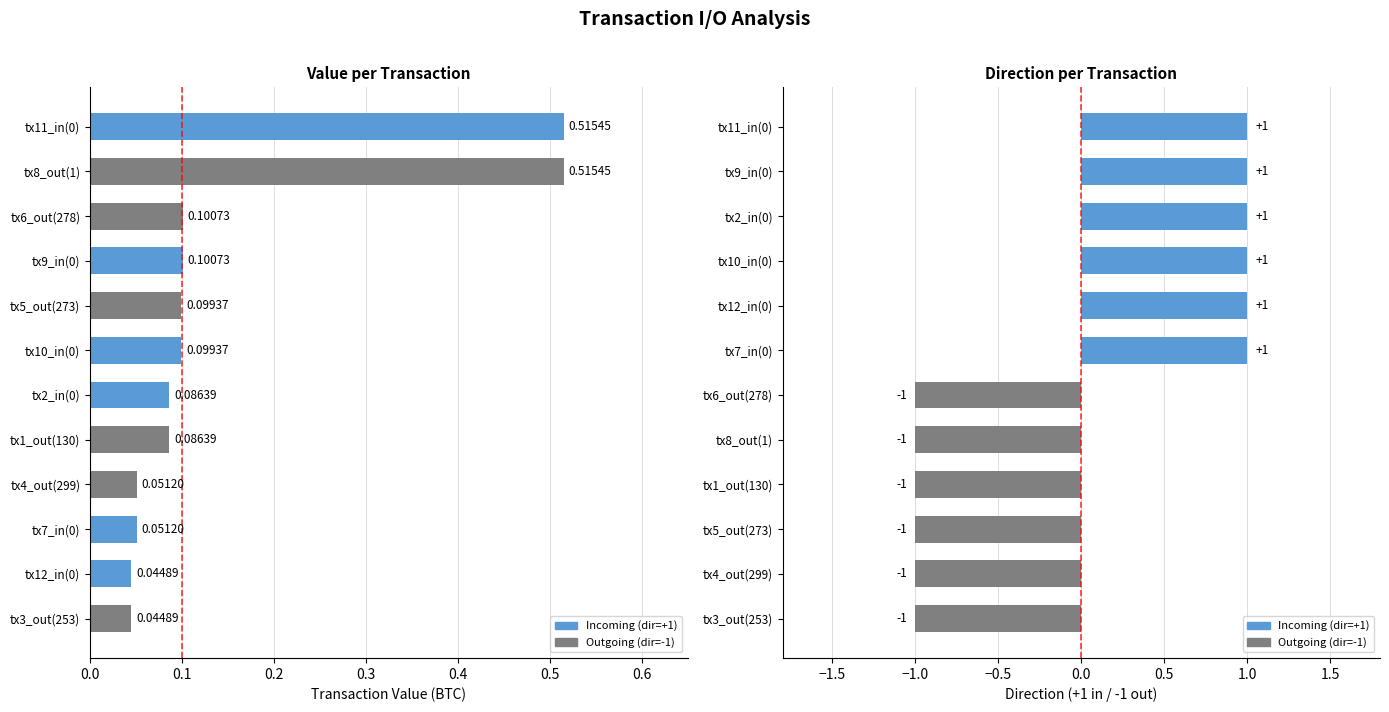

What is the difference between the second highest and minimum values in the value series?

0.5